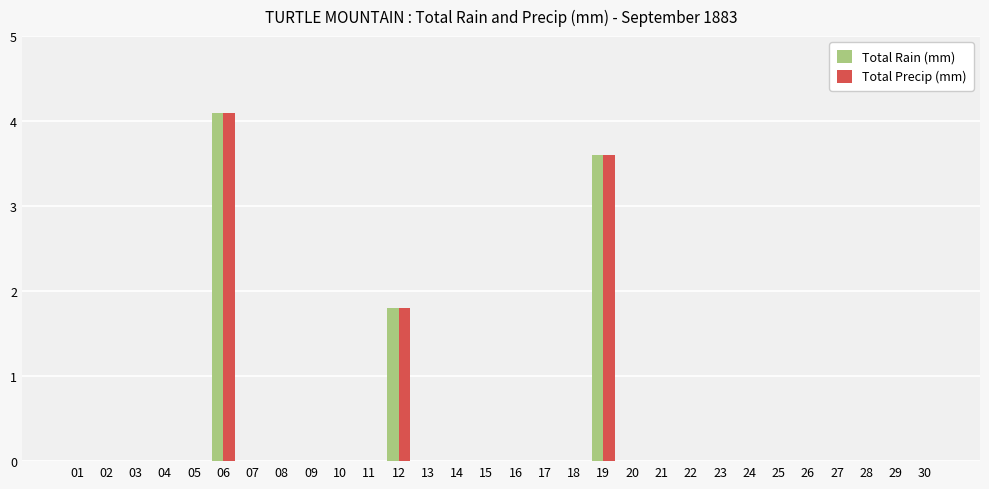

What is the maximum value for Total Rain (mm)?

4.1